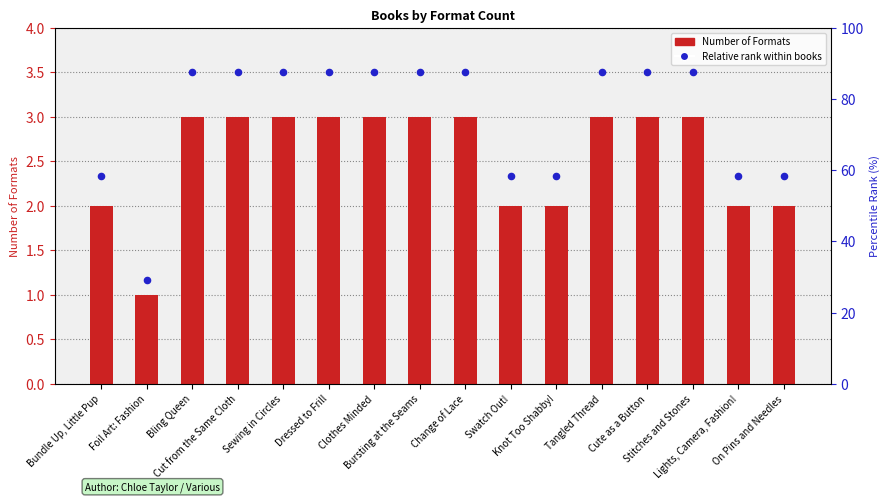

Between Swatch Out! and Tangled Thread, which is larger?

Tangled Thread